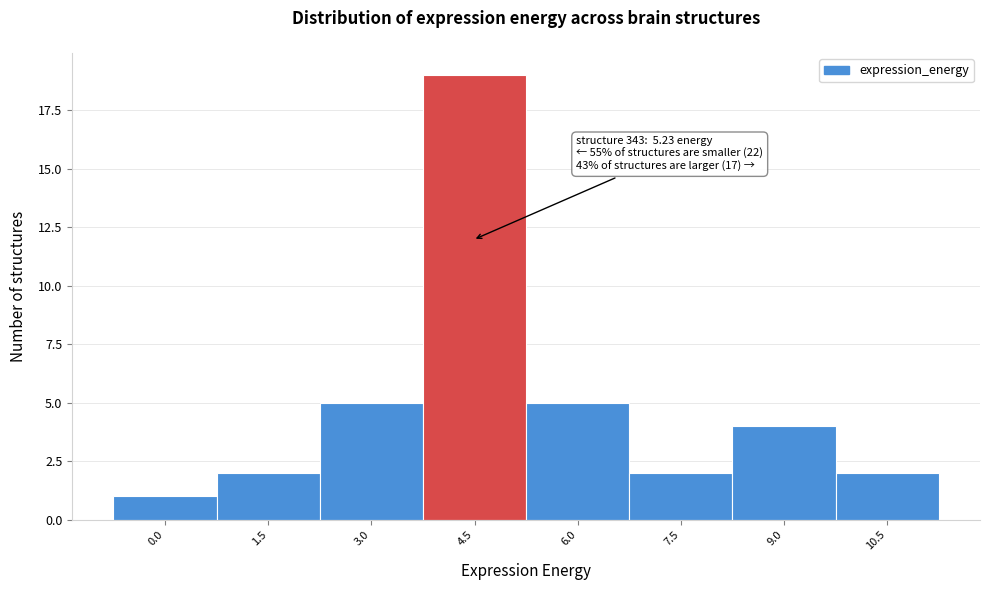

Reading left to right, transcribe all the data shown in this chart.

0.0=1	1.5=2	3.0=5	4.5=19	6.0=5	7.5=2	9.0=4	10.5=2